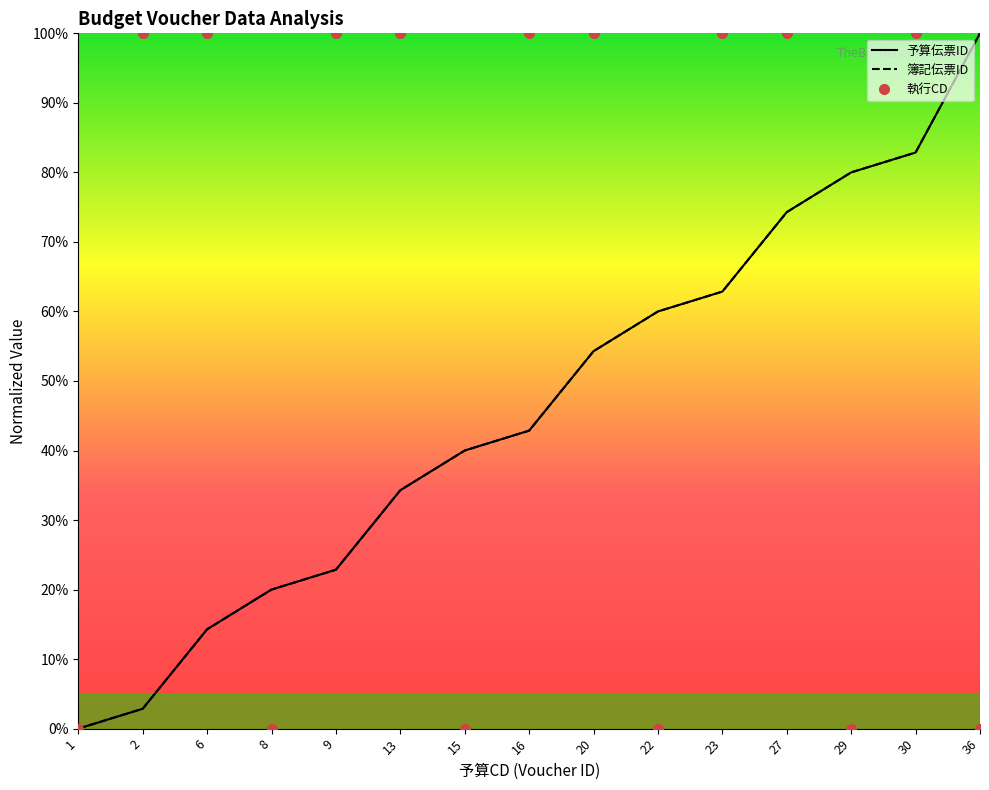

At which category is the sum across all series the highest?

30